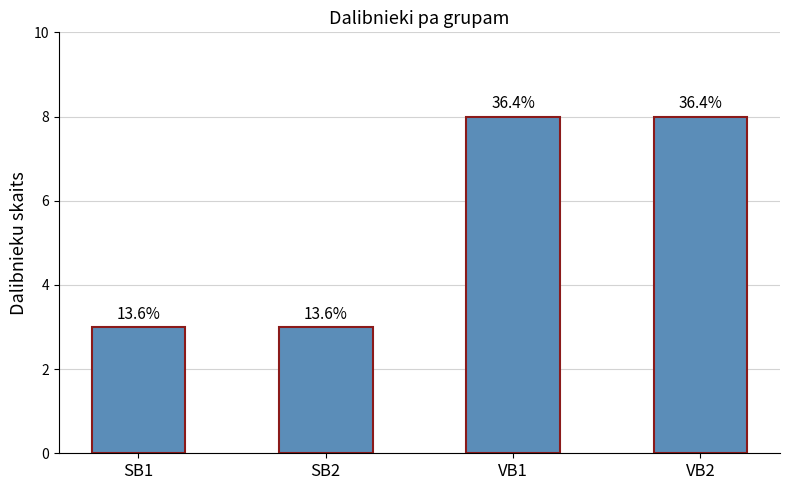

What is the sum of all values?

22